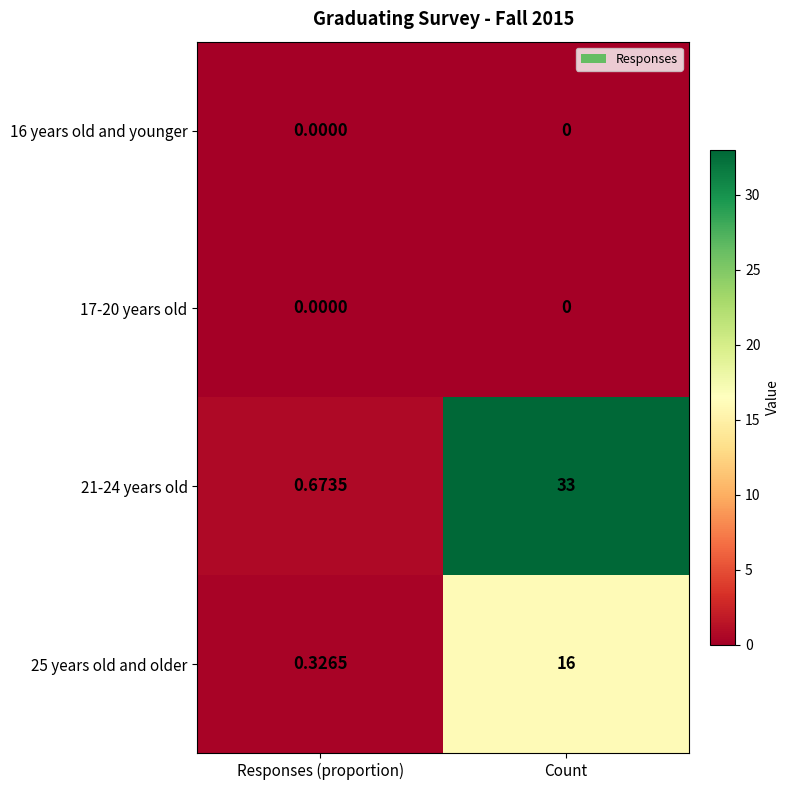

What is the greatest value displayed?

33.0